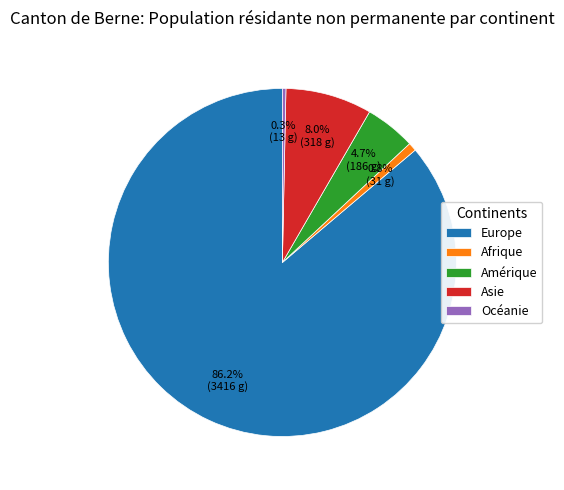

What is the largest slice in the pie chart?

Europe